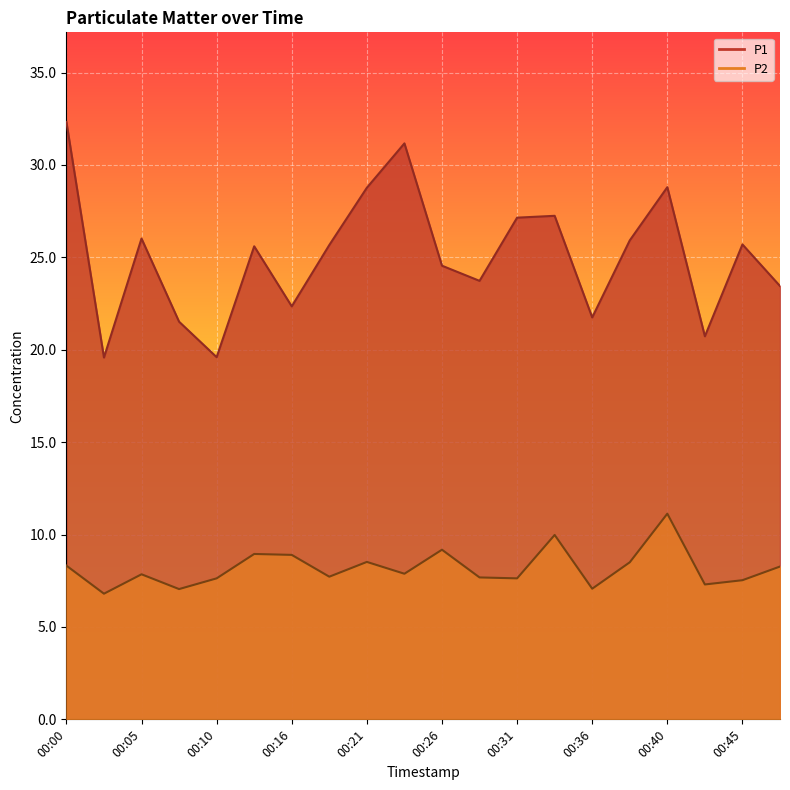

At which label is P1 closest to 25?

00:26